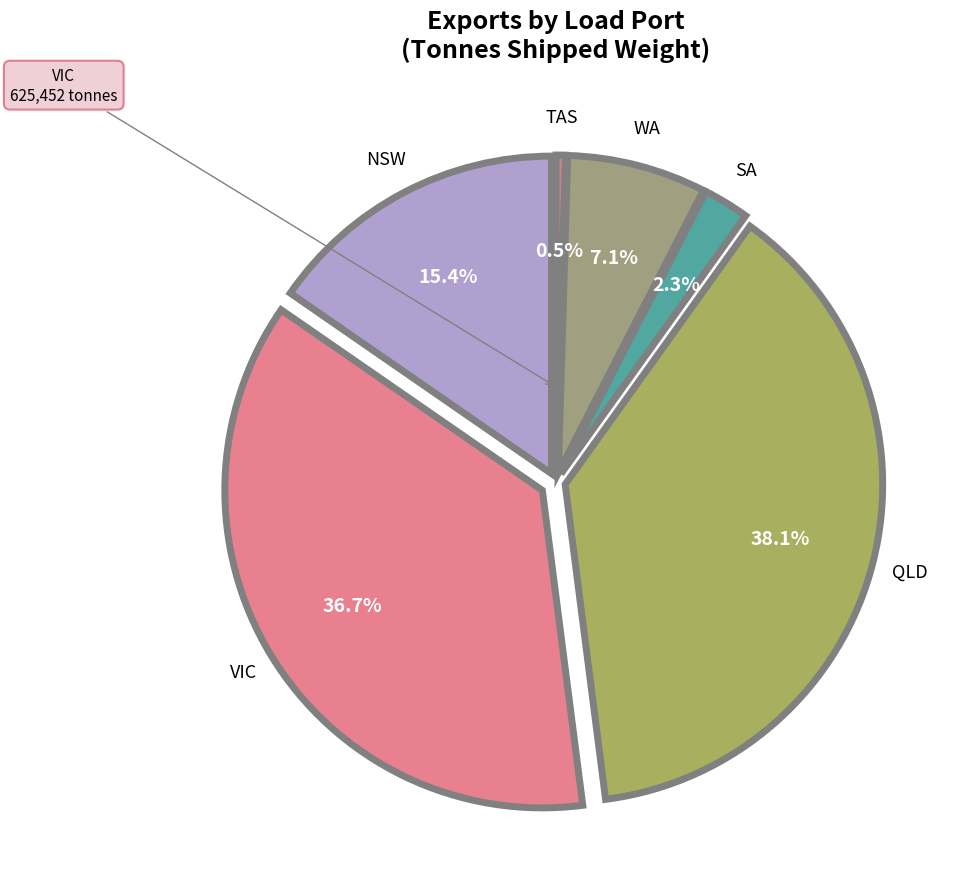

Does any single category account for the majority?

No